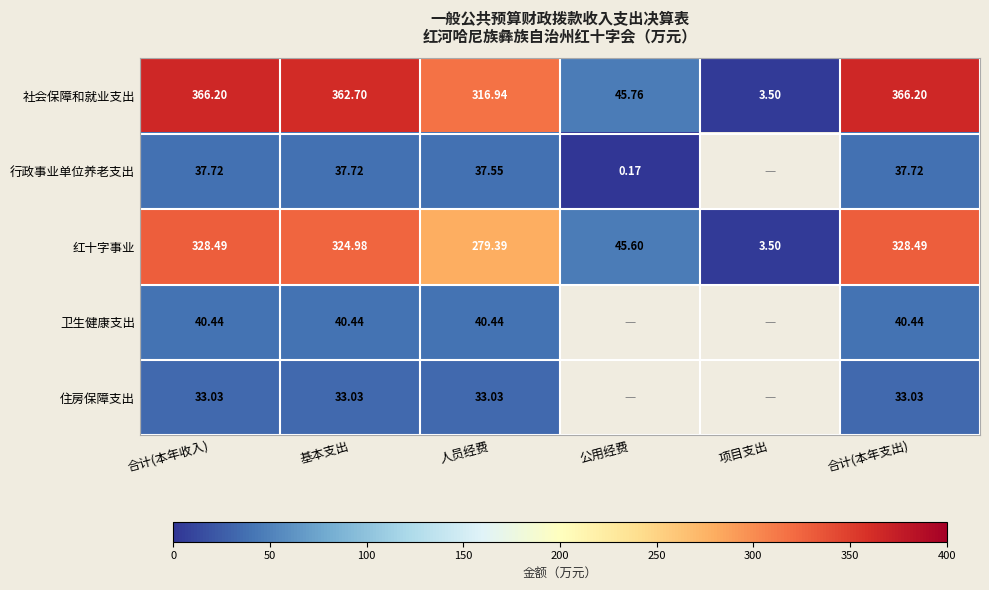

Is it true that 行政事业单位养老支出 equals 60.5 at 合计(本年收入)?

False